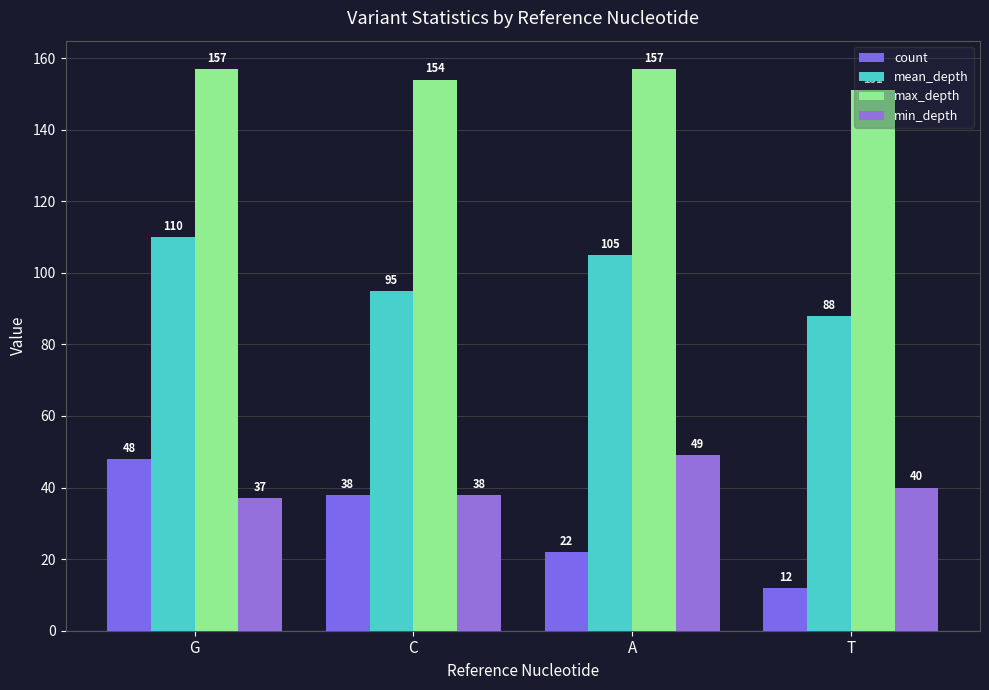

What is the value of the count bar at the 1st from the left?

48